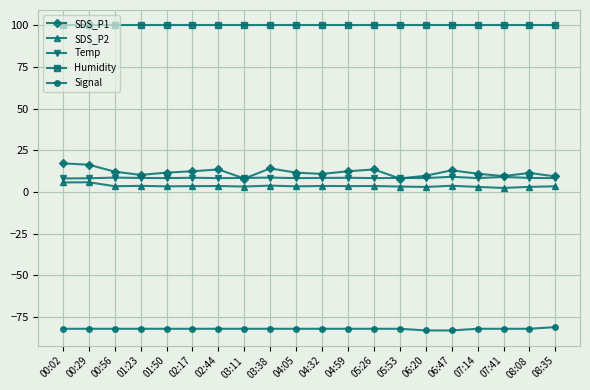

What is the label of the 2nd point from the left?

00:29